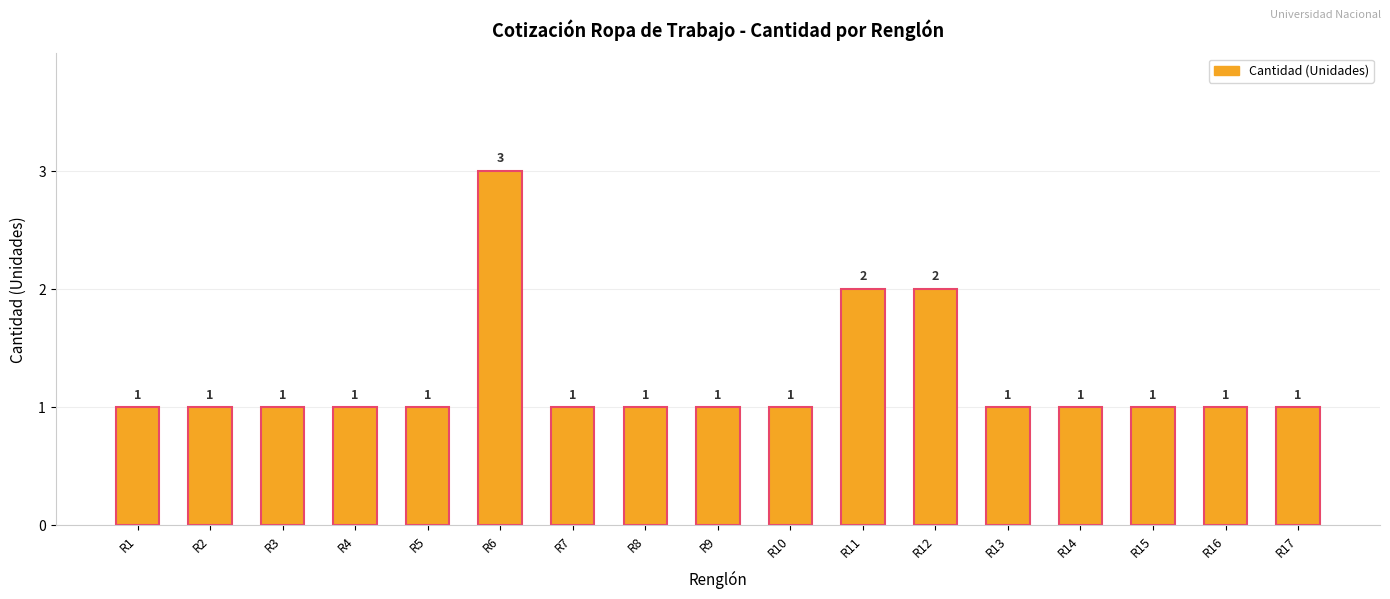

What is the sum of all values?

21